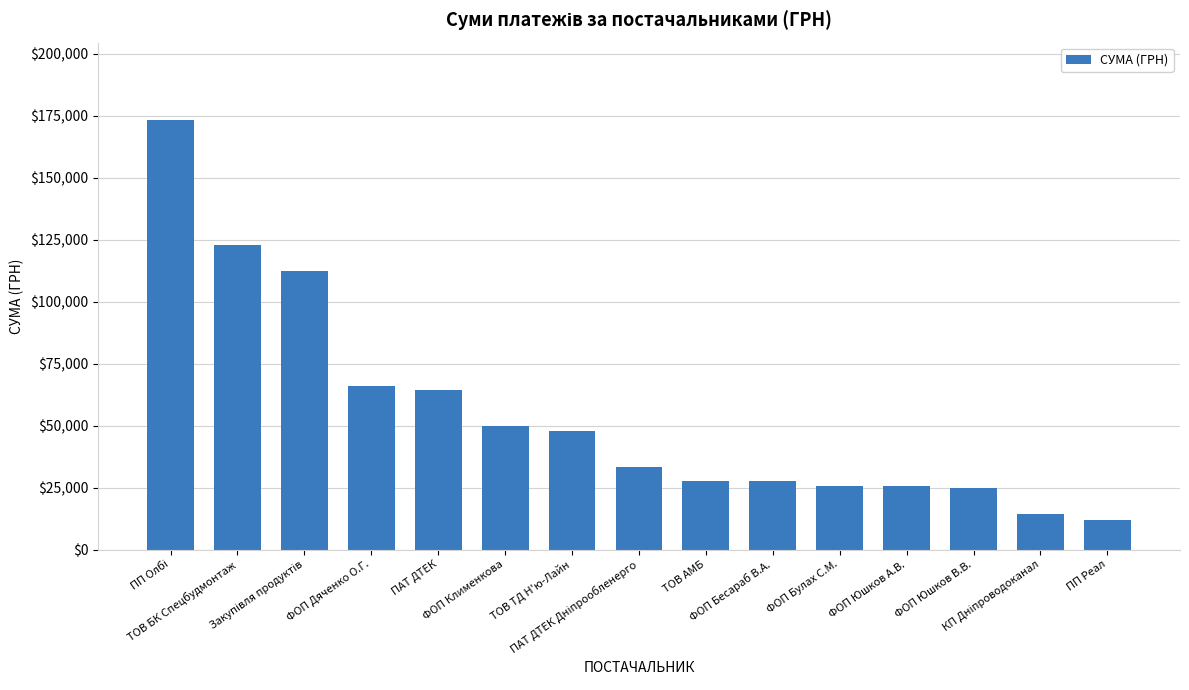

Which label corresponds to the smallest value in the chart?

ПП Реал